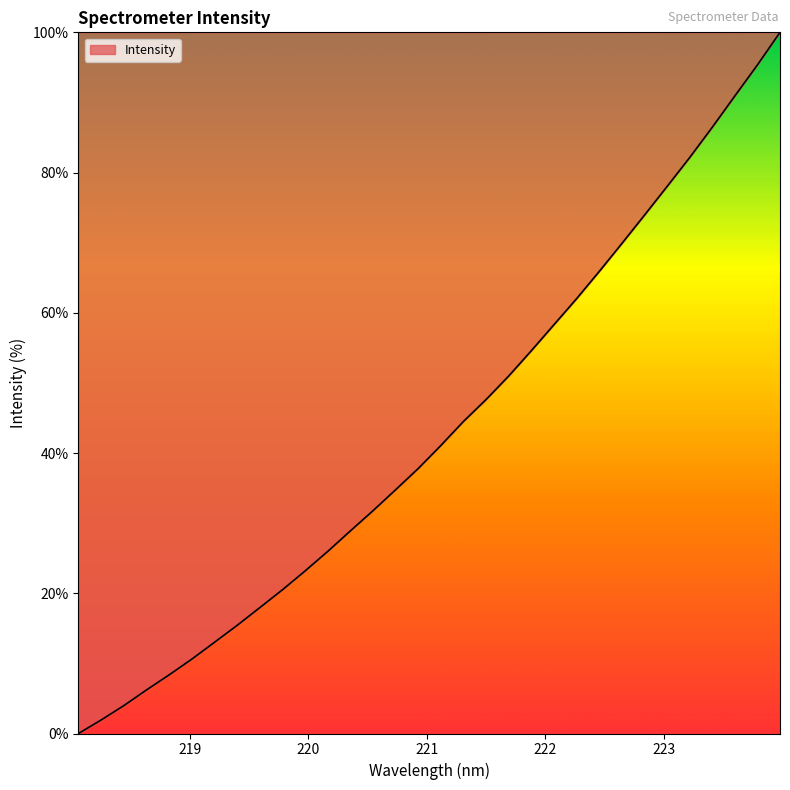

What is the greatest value displayed?

100.0